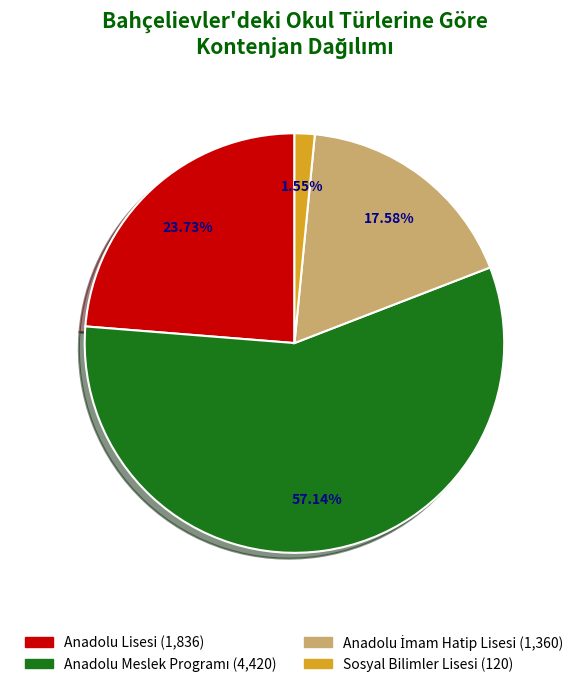

Which slice is the smallest?

Sosyal Bilimler Lisesi